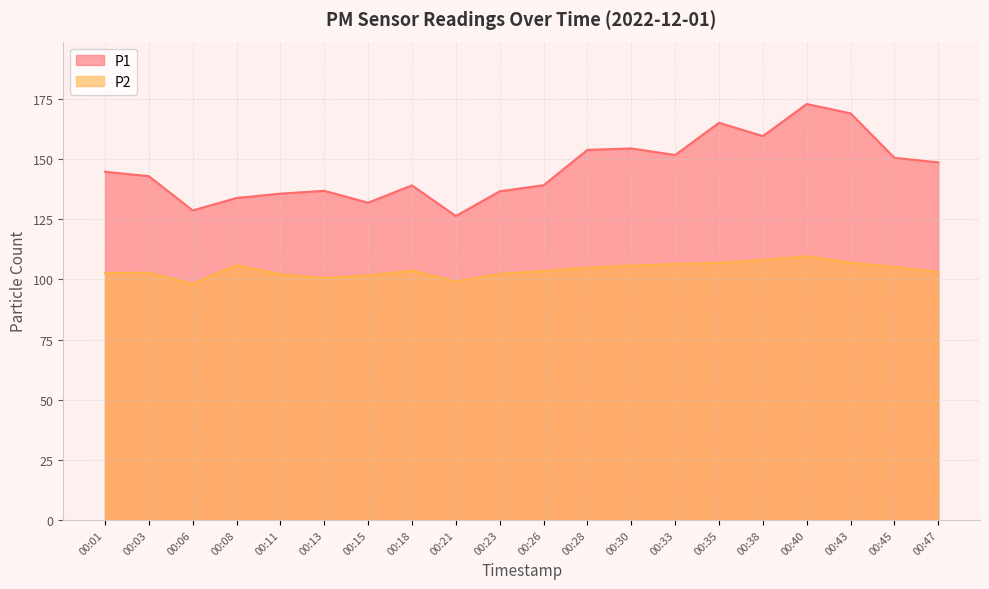

True or false: P1 has more than 1 interior local peaks.

True